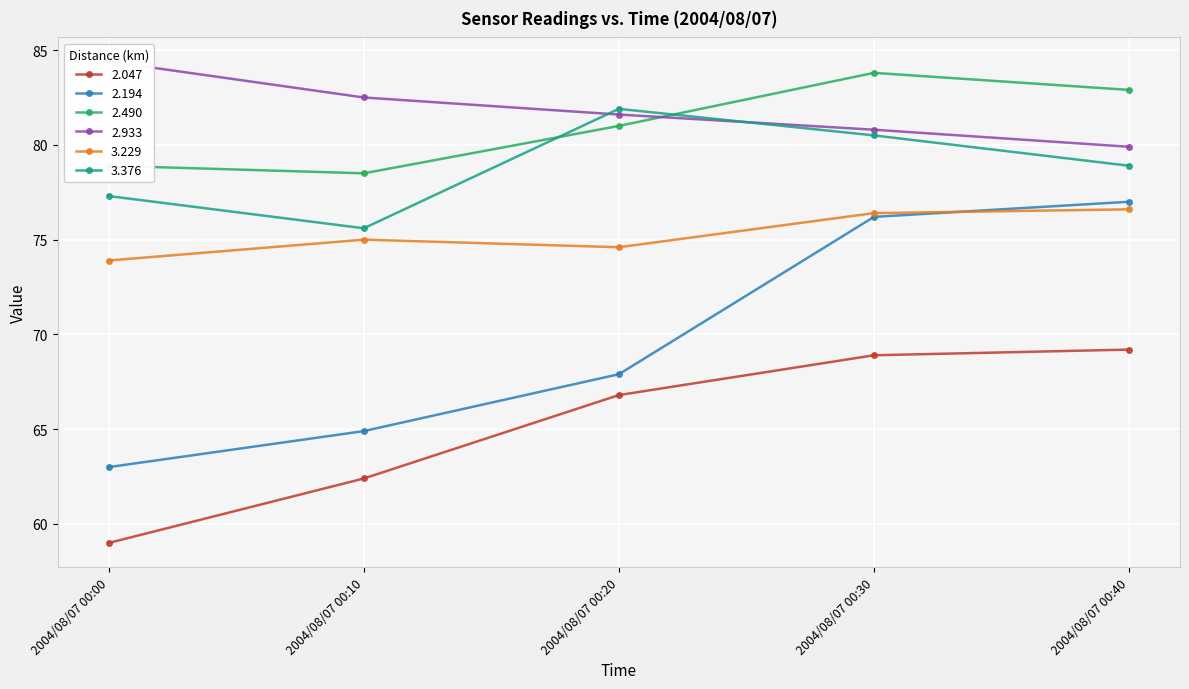

How many intersections are there between 3.376 and 2.933?

2